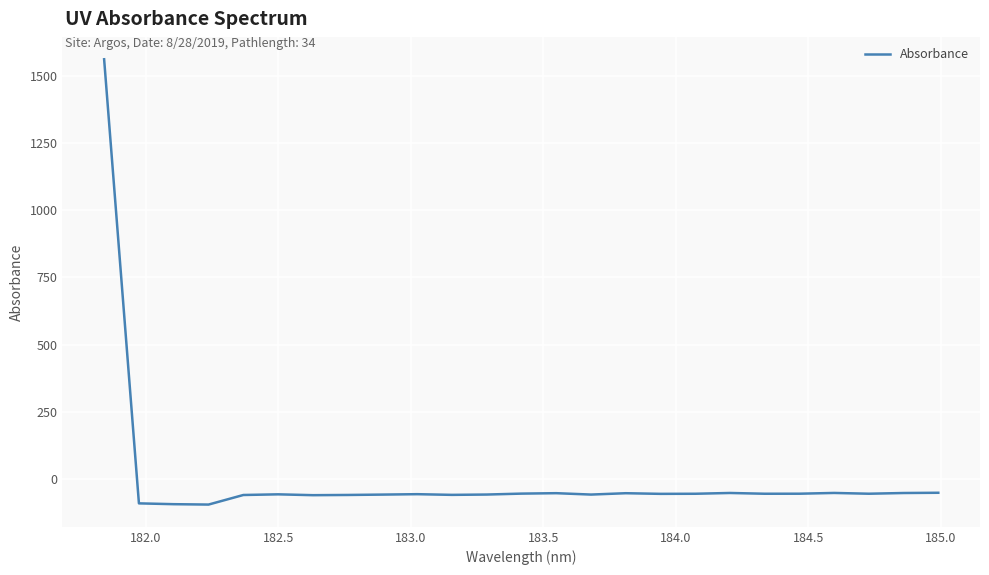

What is the difference between the maximum and minimum values?

1658.7